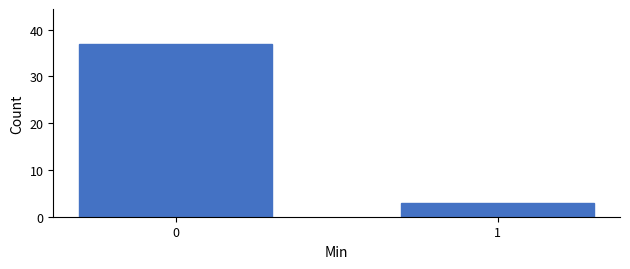

Reading left to right, what are all the values shown in this chart?

0=37	1=3